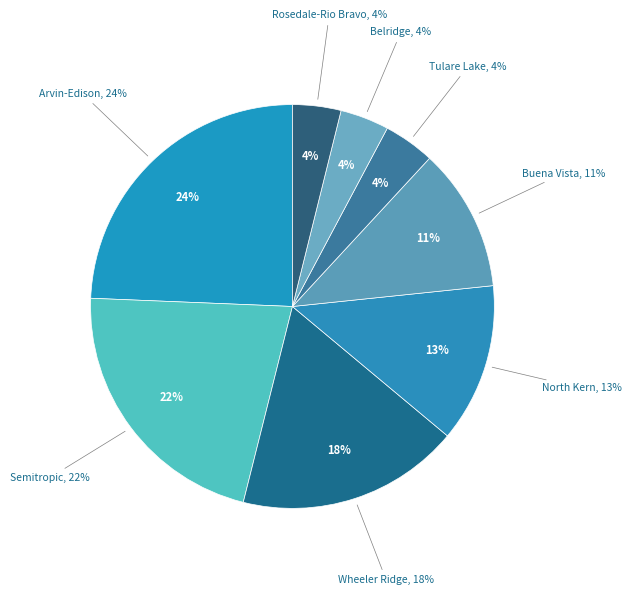

Rank the categories by value from lowest to highest.

Rosedale-Rio Bravo Water Storage District, Belridge Water Storage District, Tulare Lake Basin Water Storage District, Buena Vista Water Storage District, North Kern Water Storage District, Wheeler Ridge-Maricopa Water Storage District, Semitropic Water Storage District, Arvin-Edison Water Storage District